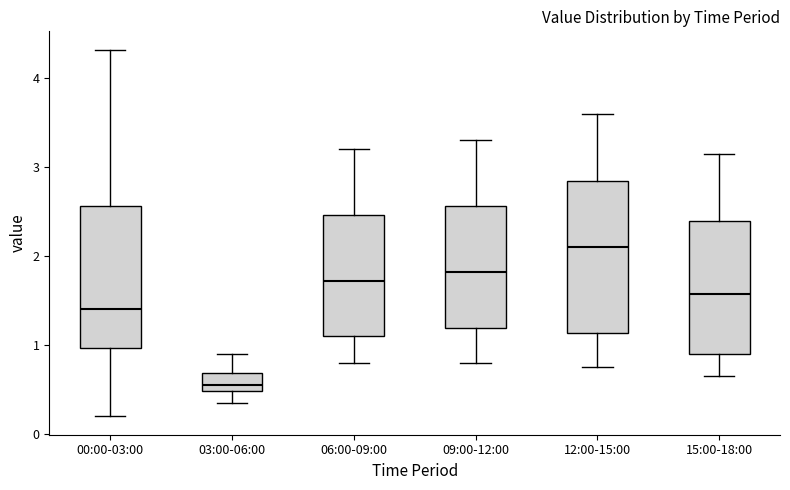

Which box is the tallest, from its lower edge to its upper edge?

12:00-15:00